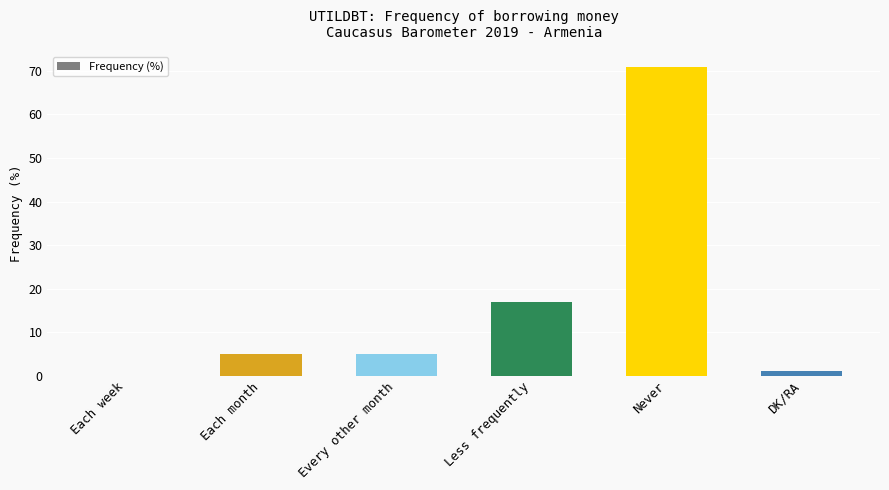

What is the sum of the values at Less frequently and Never?

88